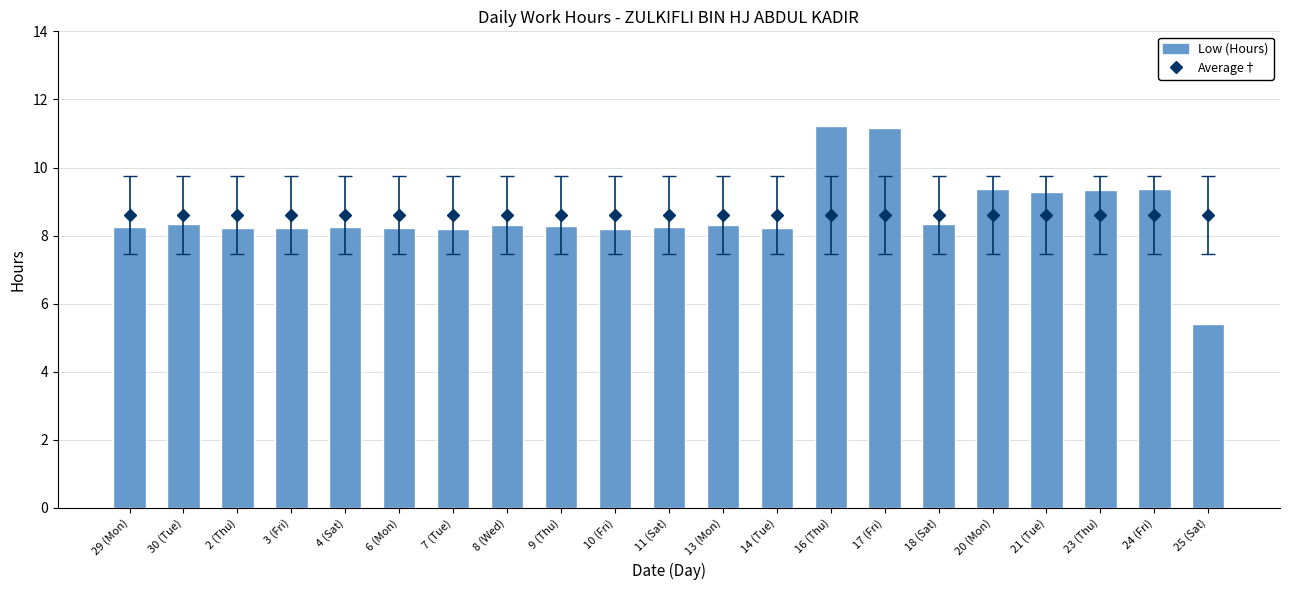

What is the label of the 18th bar from the right?

3 (Fri)